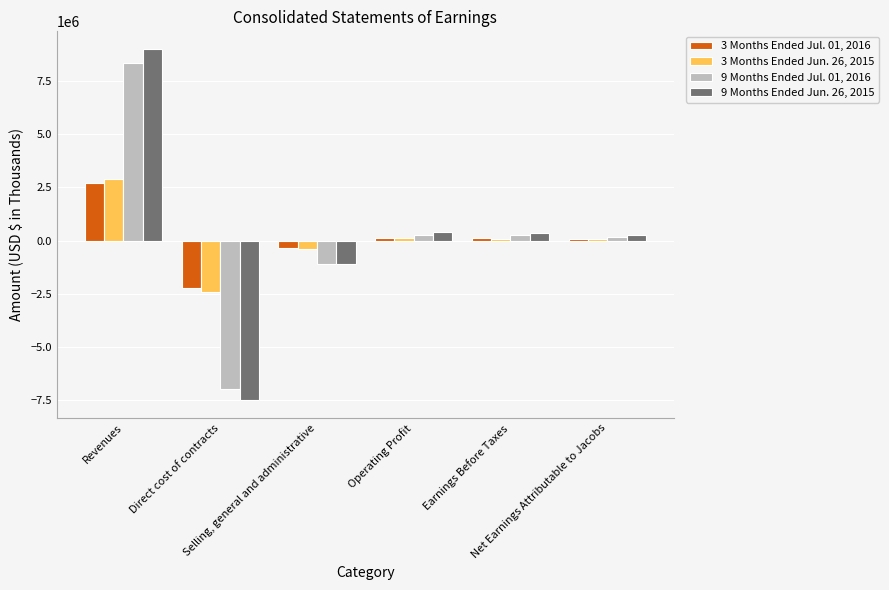

At which category does the chart reach its minimum across all series?

Direct cost of contracts